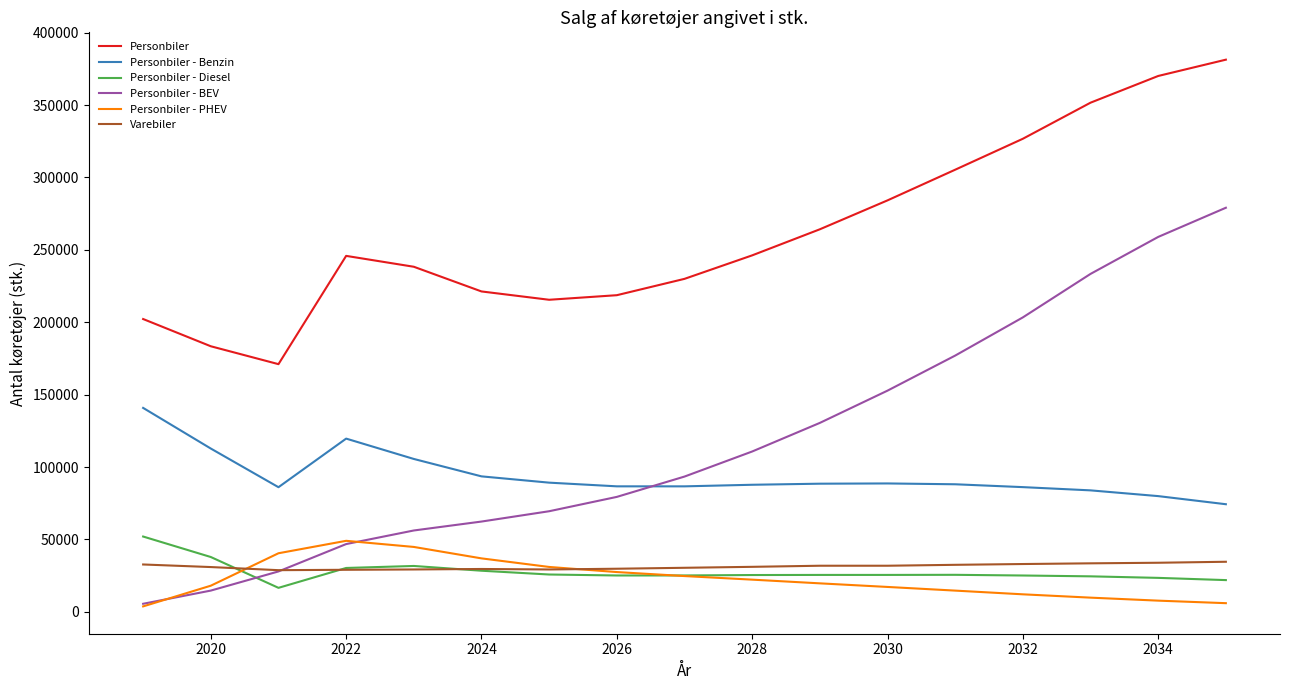

What is the lowest value of the Personbiler - Benzin series?

74325.1